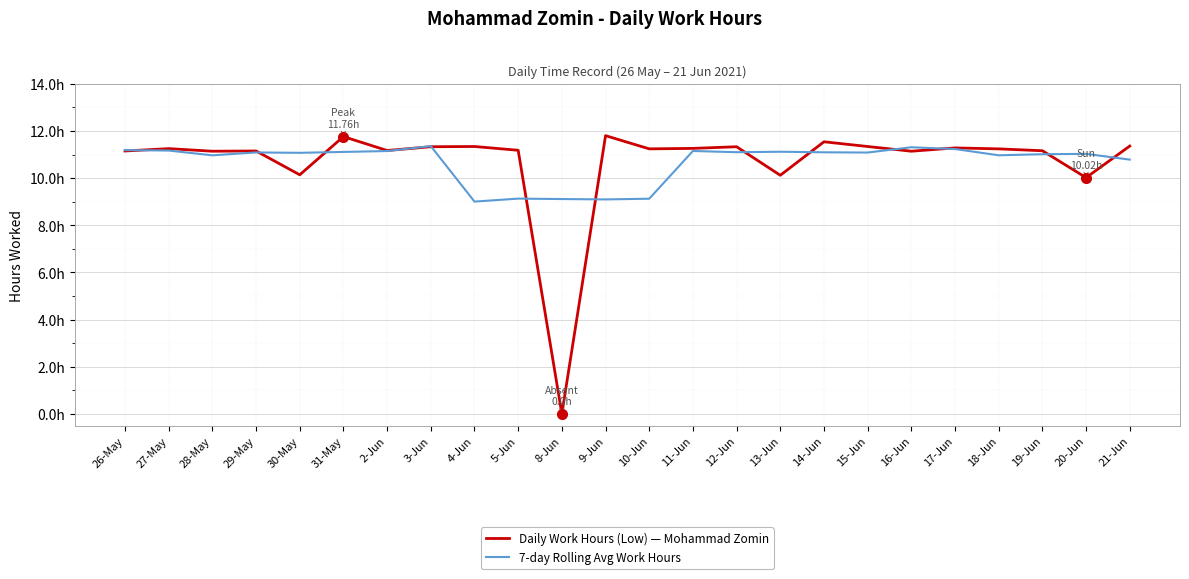

The 7-day Rolling Avg Work Hours series shows 3.3 at 21-Jun. True or false?

False